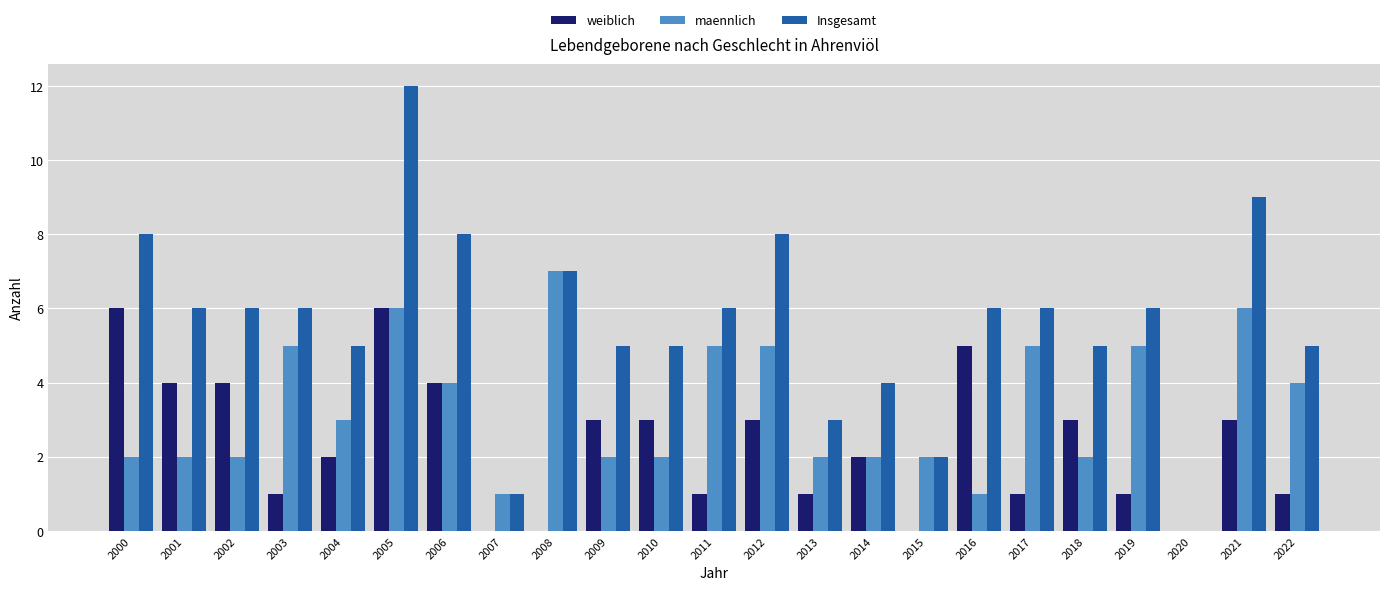

Is the value of maennlich at 2016 greater than the value of weiblich at 2021?

No